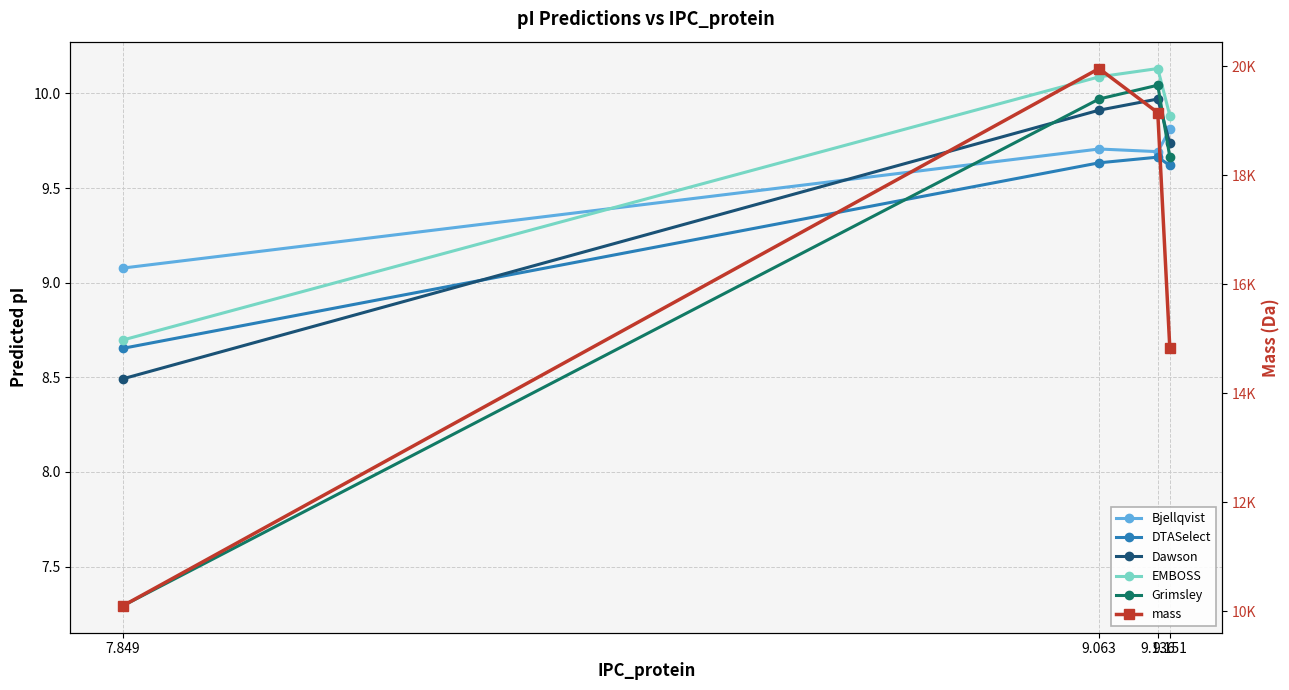

What is the label of the 2nd point from the left?

9.063